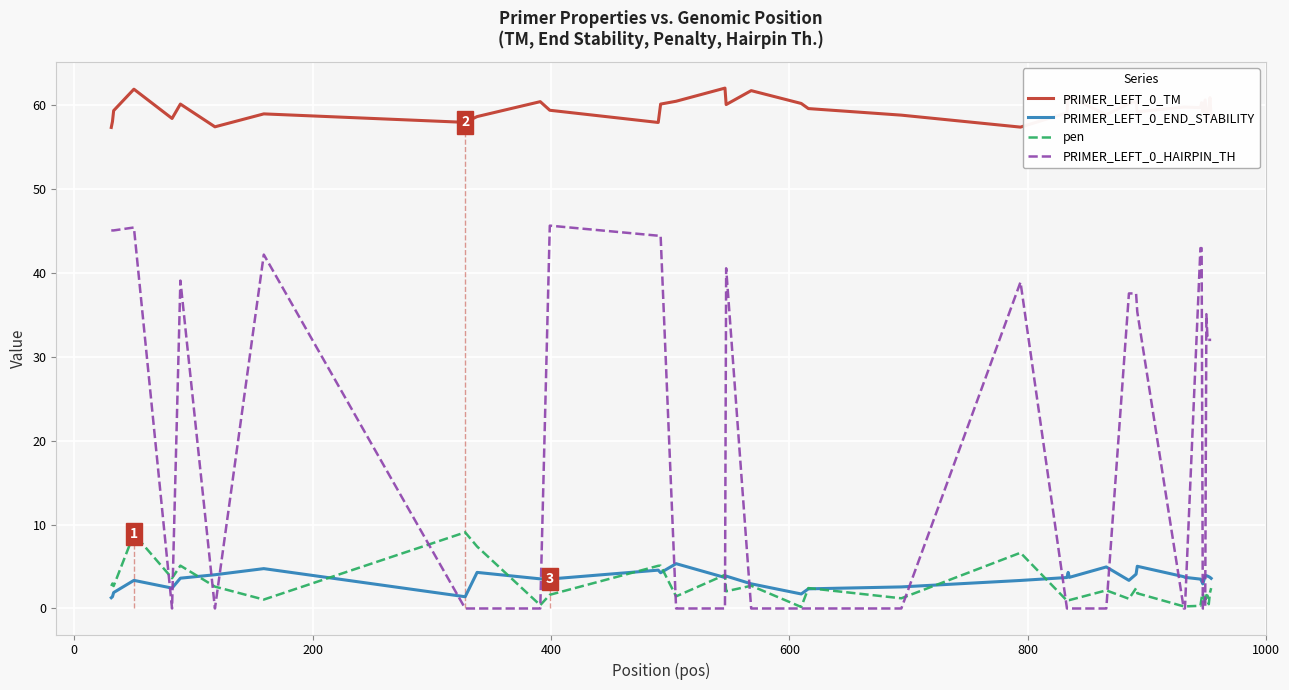

List the series in order of their peak value, lowest first.

PRIMER_LEFT_0_END_STABILITY, pen, PRIMER_LEFT_0_HAIRPIN_TH, PRIMER_LEFT_0_TM